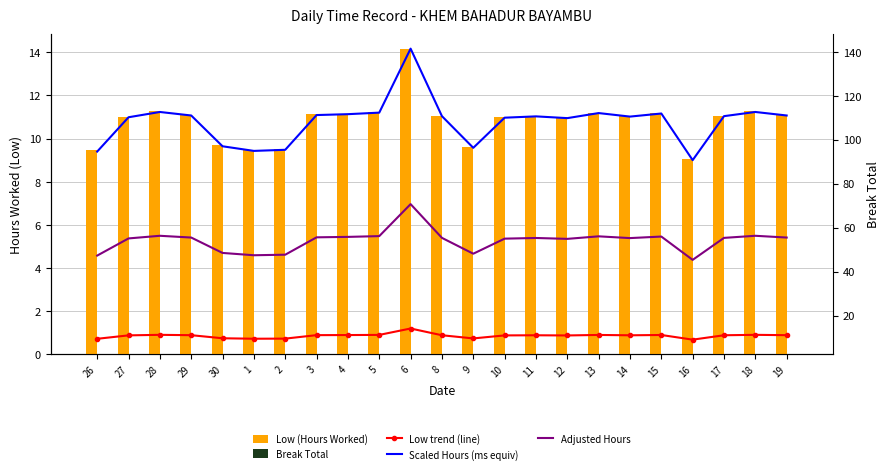

Rank the series by their maximum value, from lowest to highest.

Break Total, Low (Hours Worked), Low trend (line), Adjusted Hours, Scaled Hours (ms equiv)